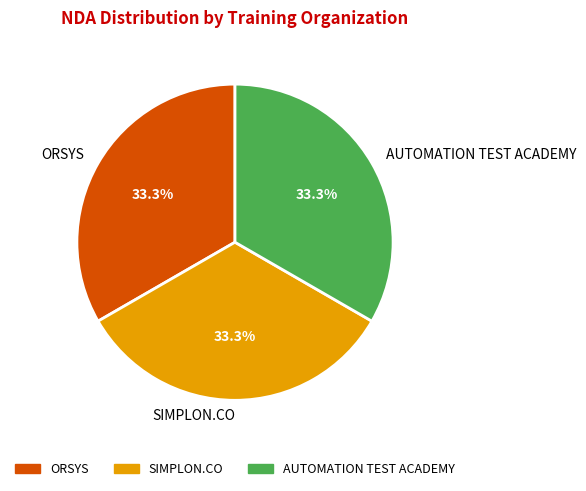

To the nearest percent, what is the average slice percentage?

33%